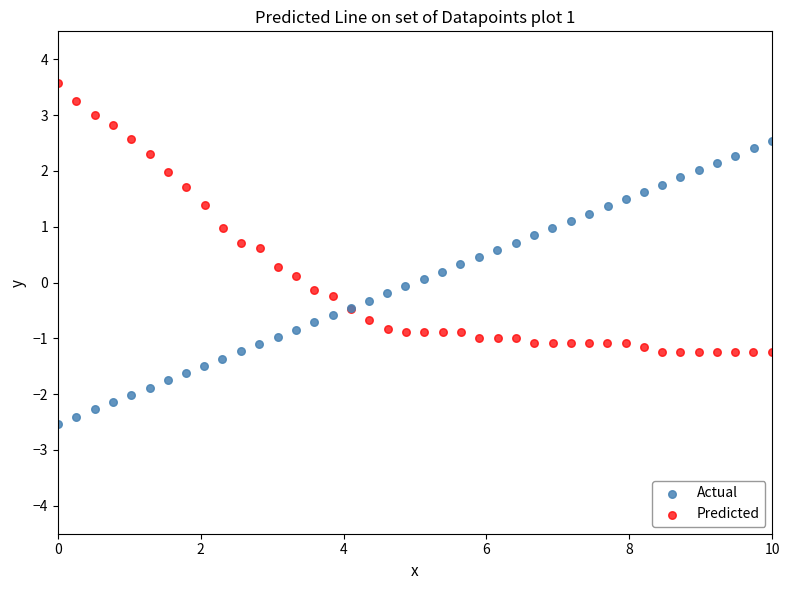

Which series contains the lowest Y value?

Actual